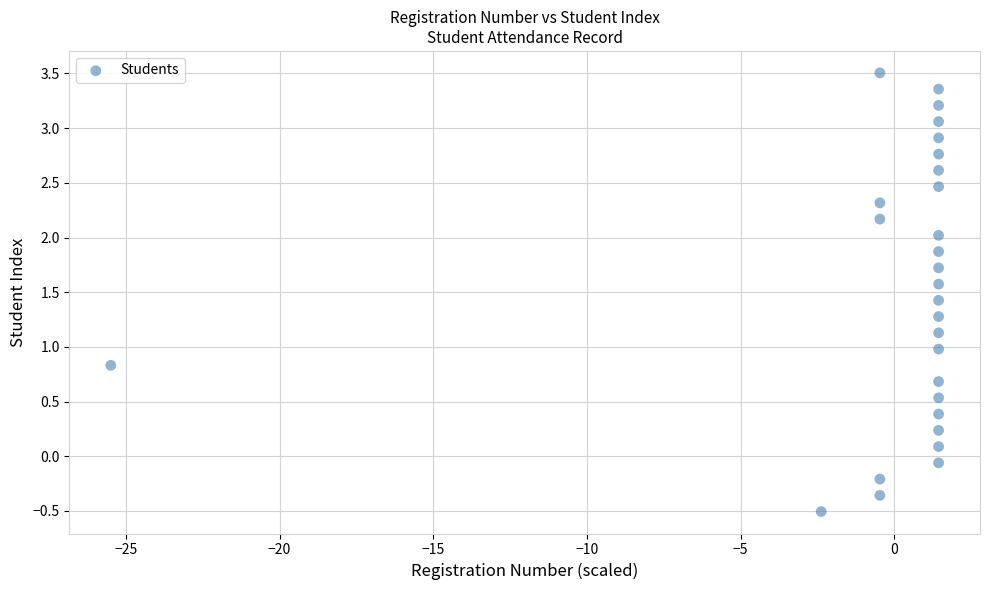

What is the range of X values (max minus min)?

26.9